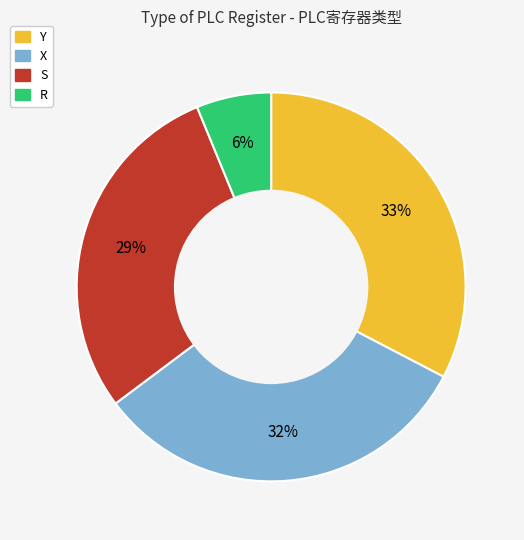

Between Y and X, which is larger?

Y